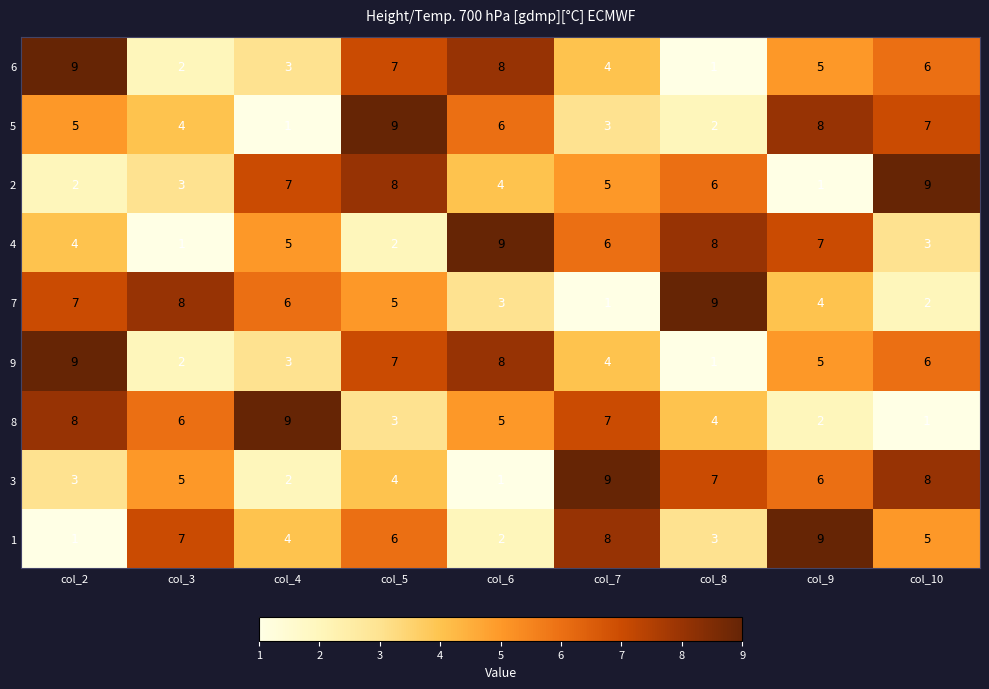

List the labels in order of 8 value, largest first.

col_4, col_2, col_7, col_3, col_6, col_8, col_5, col_9, col_10